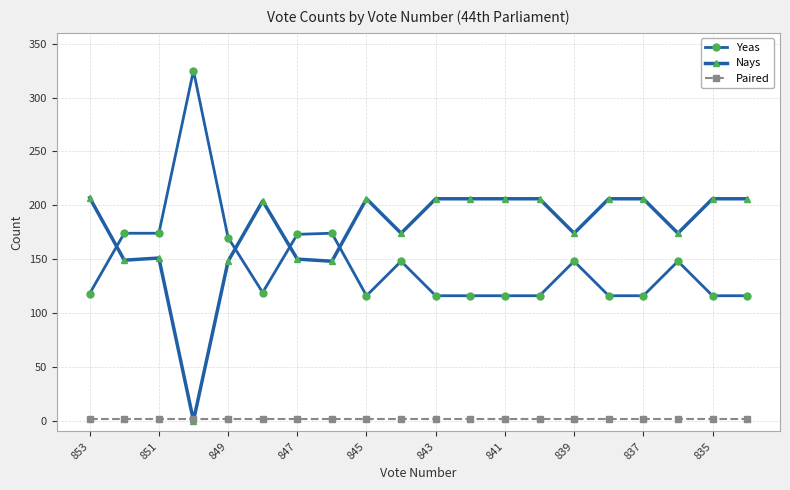

True or false: Yeas has more than 0 interior local peaks.

True